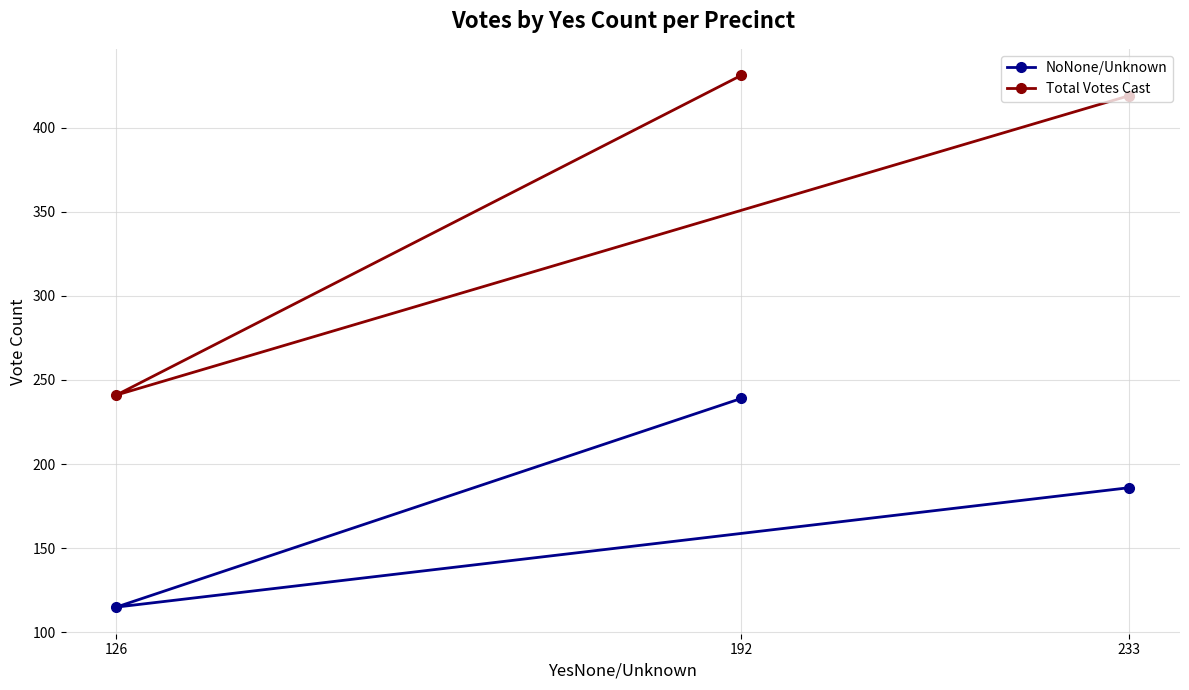

True or false: Total Votes Cast has a value of 419 at 233.

True